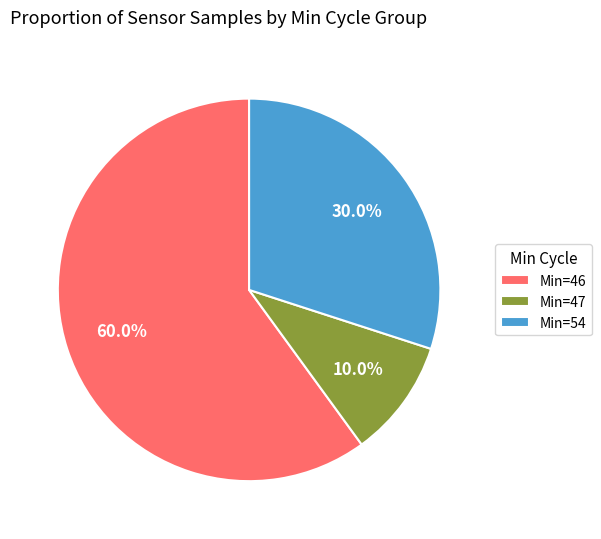

Rank the categories by value from highest to lowest.

Min=46, Min=54, Min=47